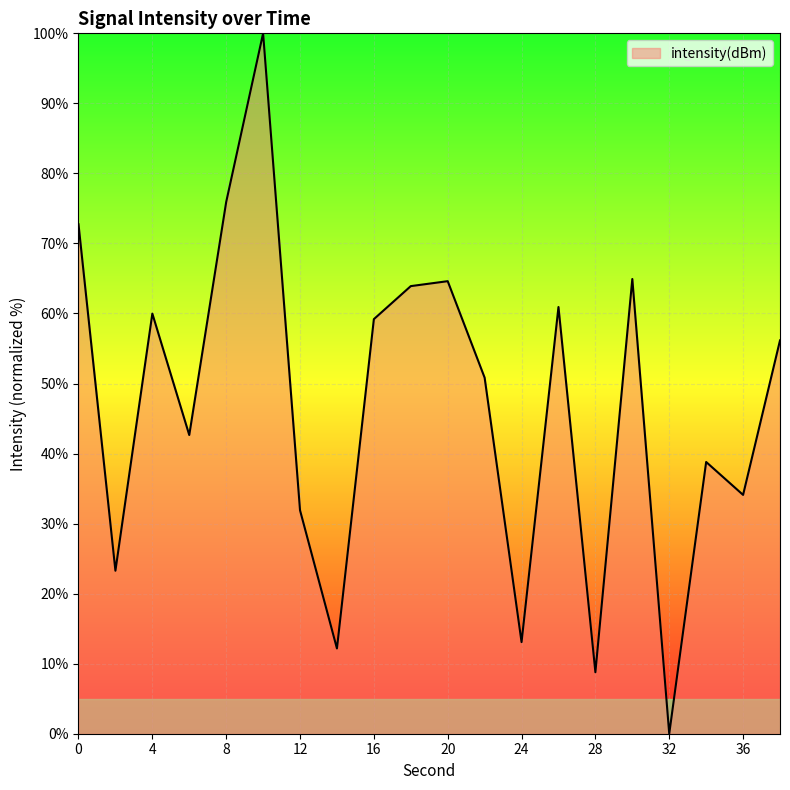

What is the maximum value shown in the chart?

100.0